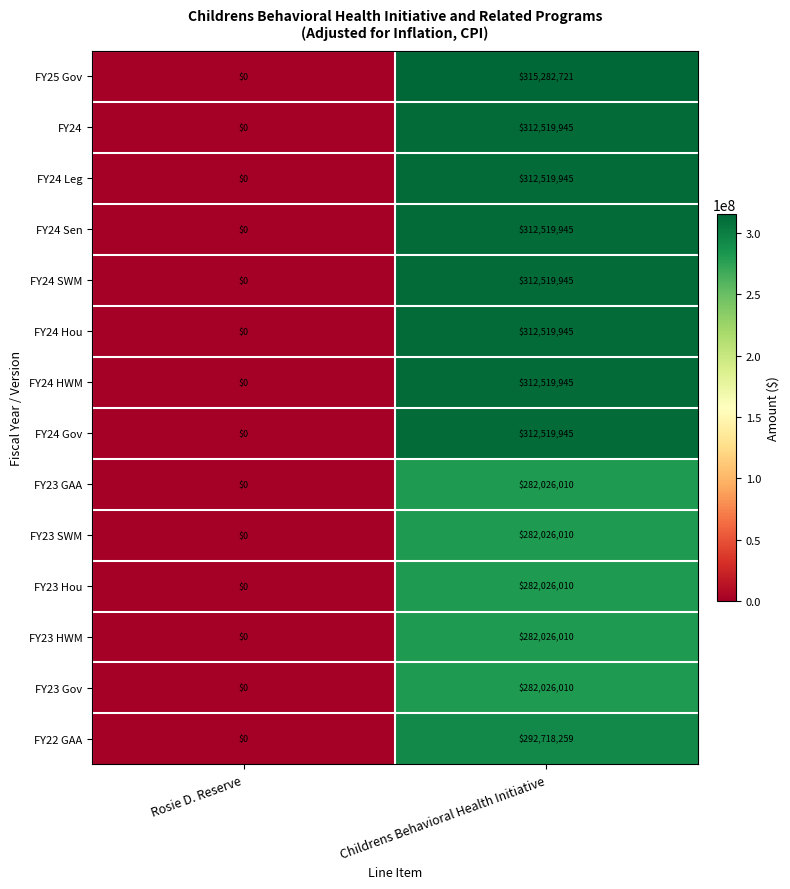

What is the difference between the FY24 Hou values at Childrens Behavioral Health Initiative and Rosie D. Reserve?

312519945